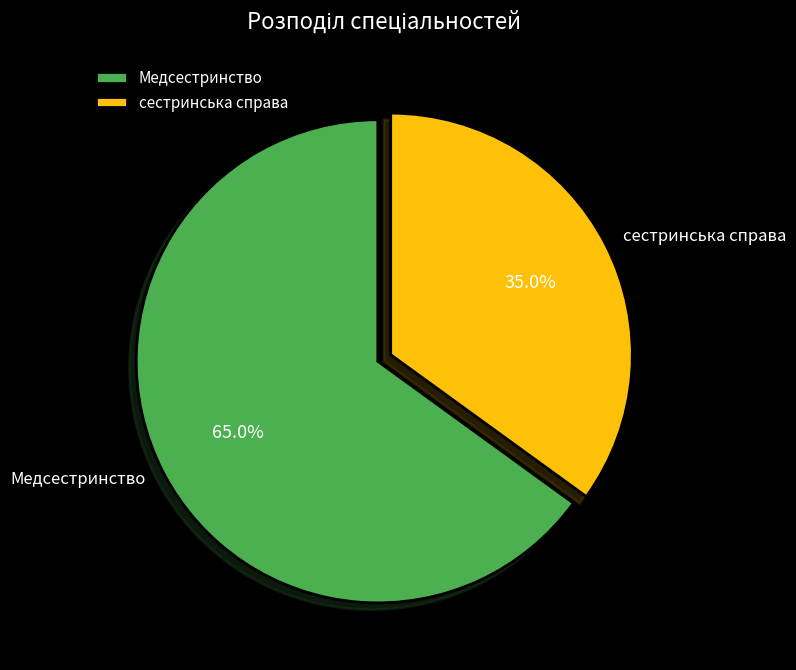

The Медсестринство slice represents 65% of the pie. True or false?

True